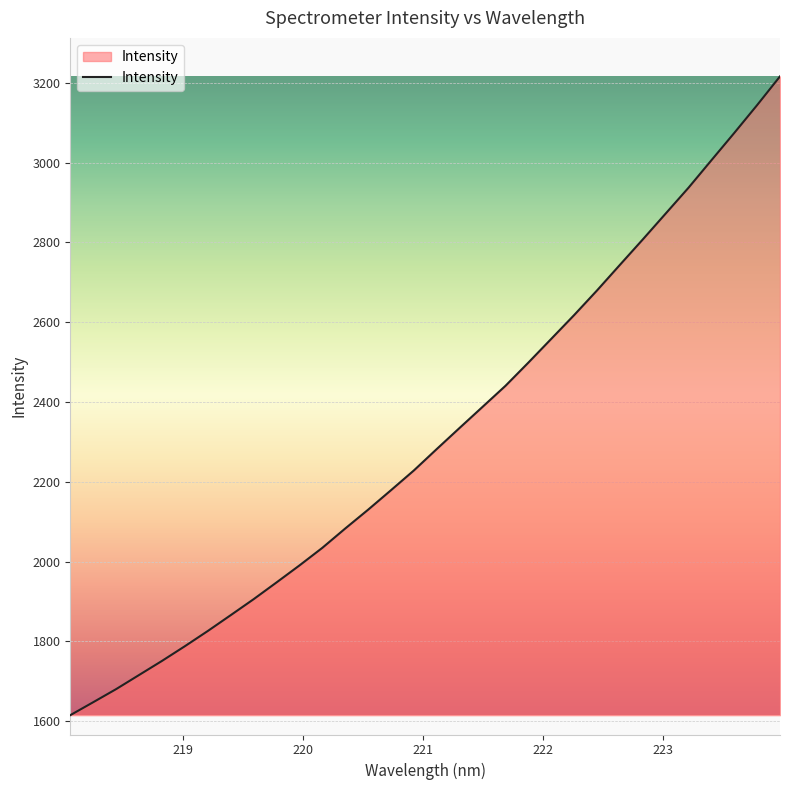

What is the smallest value displayed?

1614.9